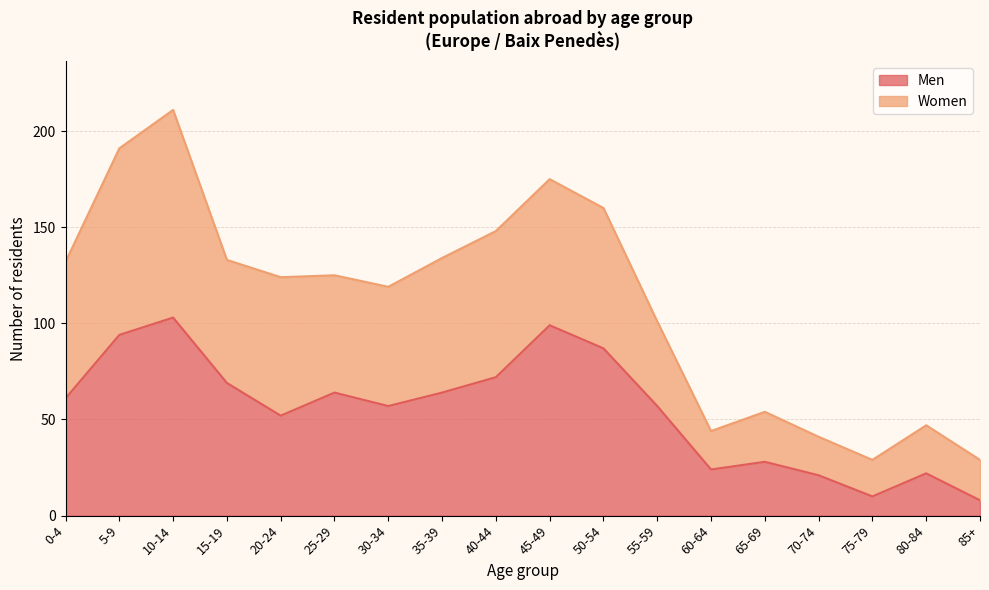

What is the minimum value for Men?

8